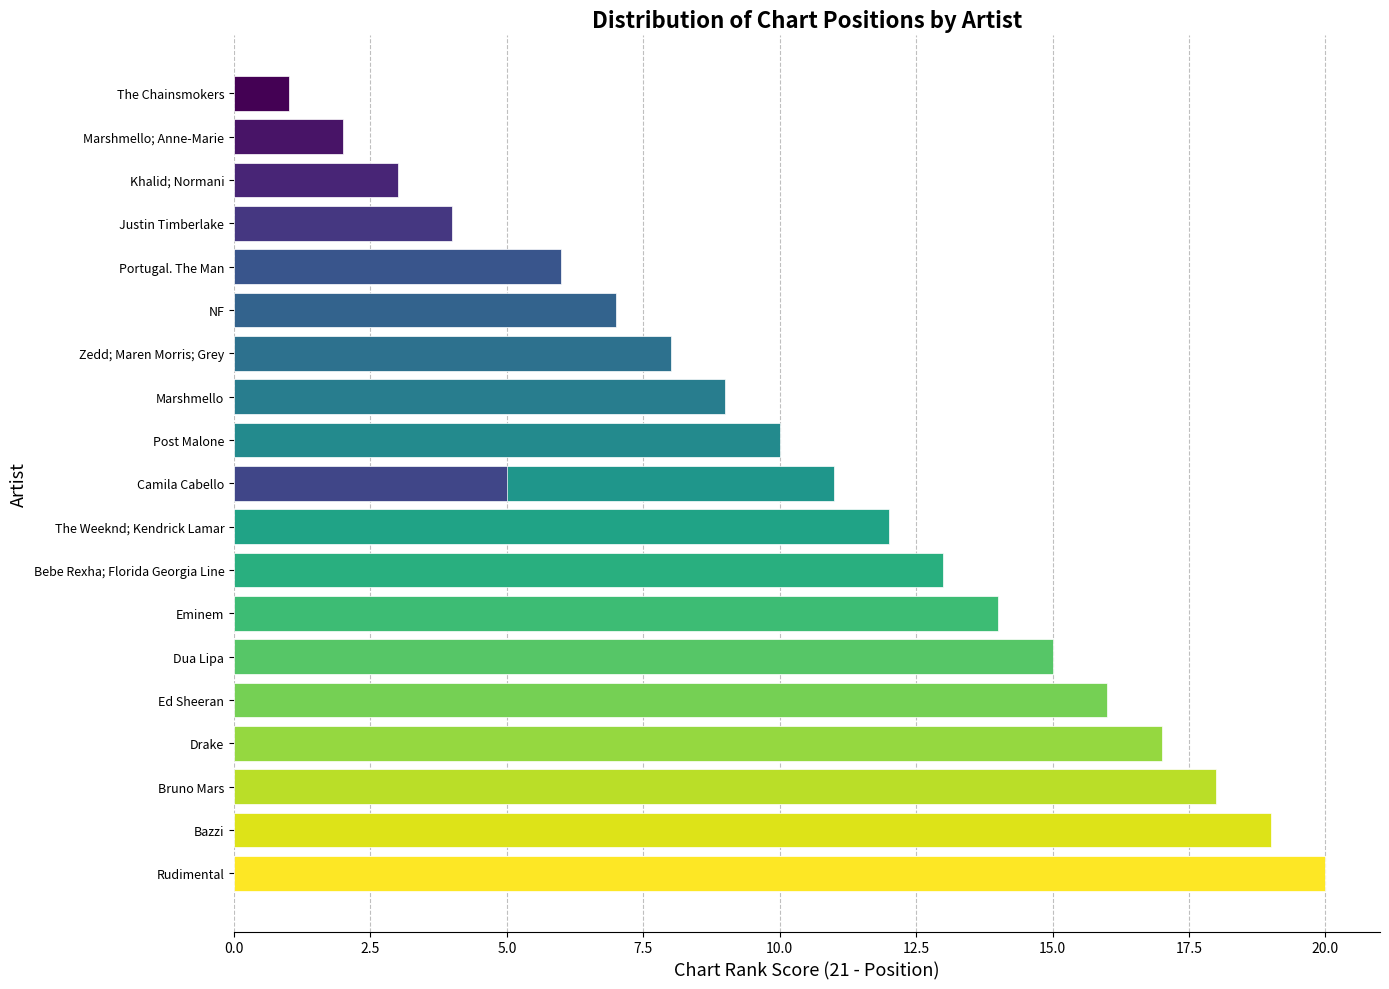

The chart shows a value of 11 at NF. True or false?

False